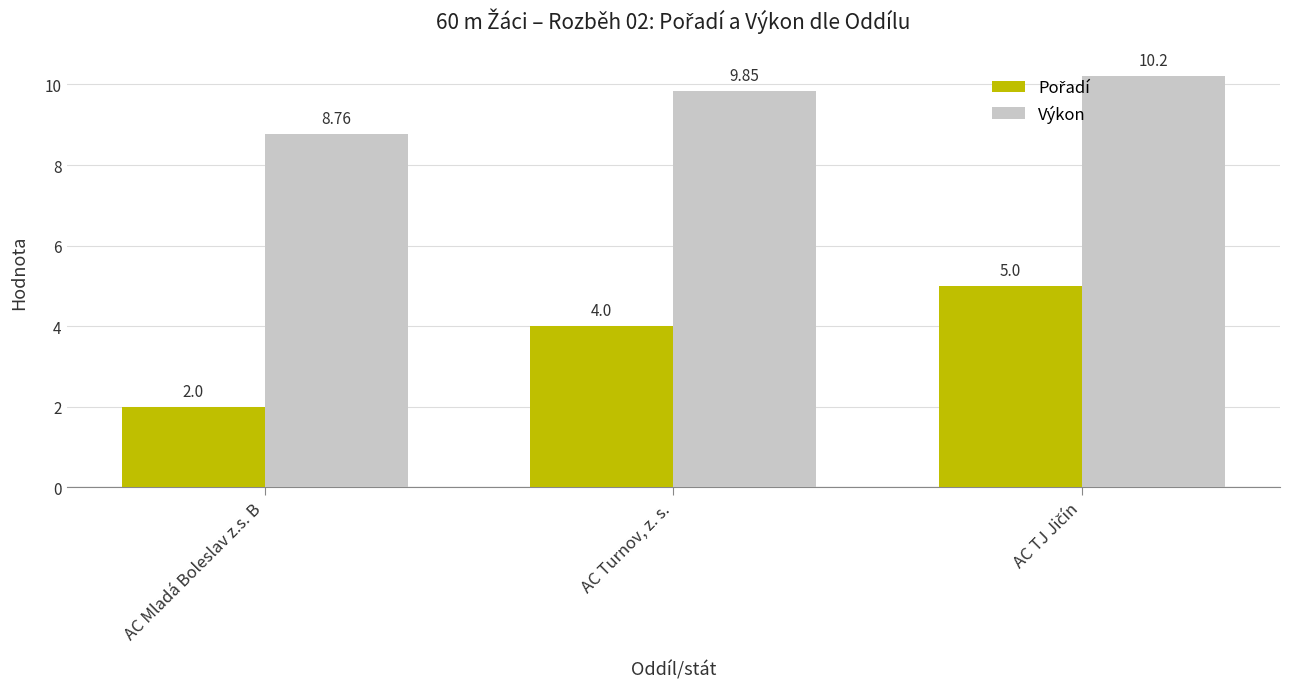

At which label does Výkon first exceed 9?

AC Turnov, z. s.